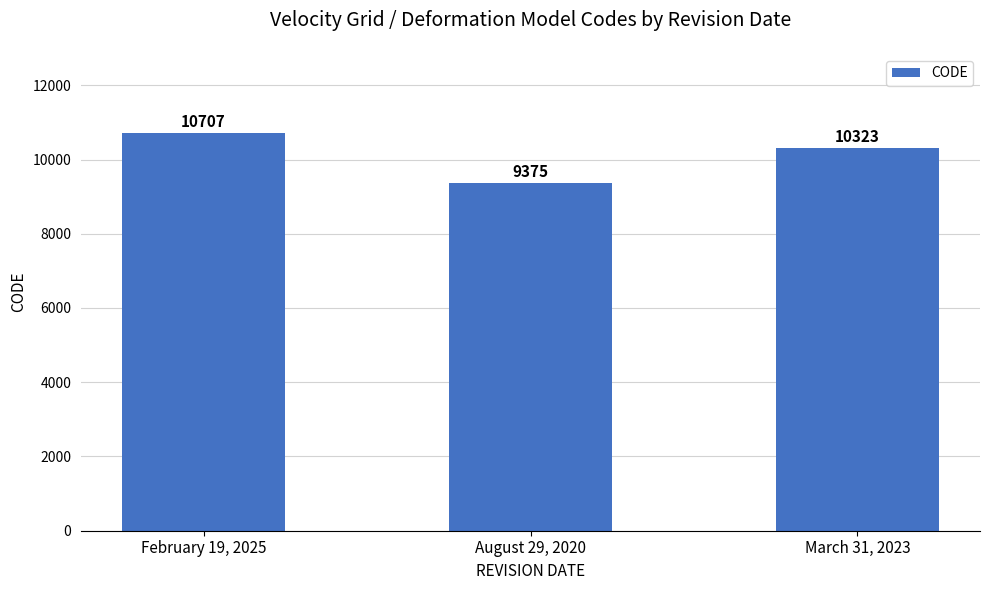

What is the value of the 2nd bar from the left?

9375